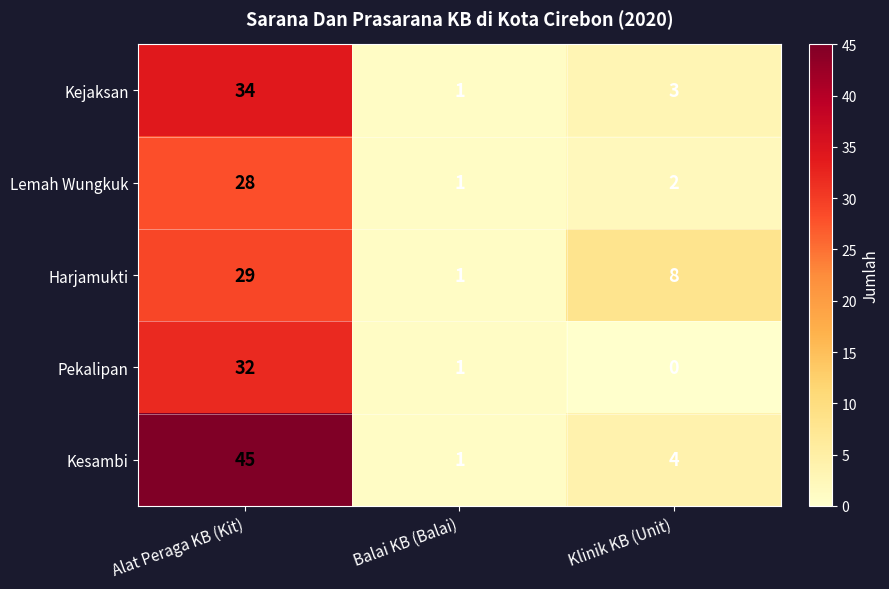

What is the difference between the maximum and minimum values in the Harjamukti series?

28